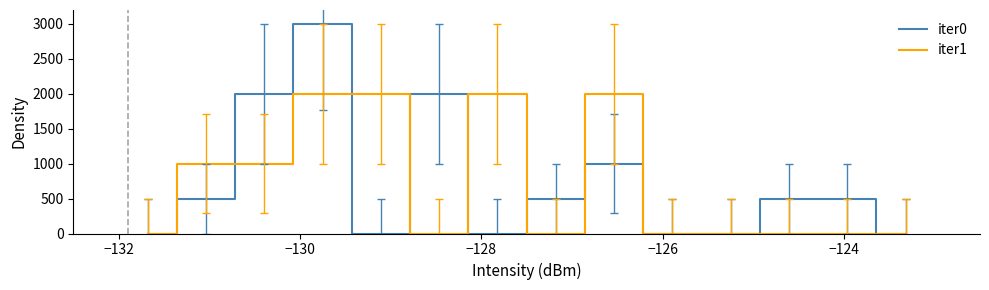

Which series has the widest spread of values?

iter0